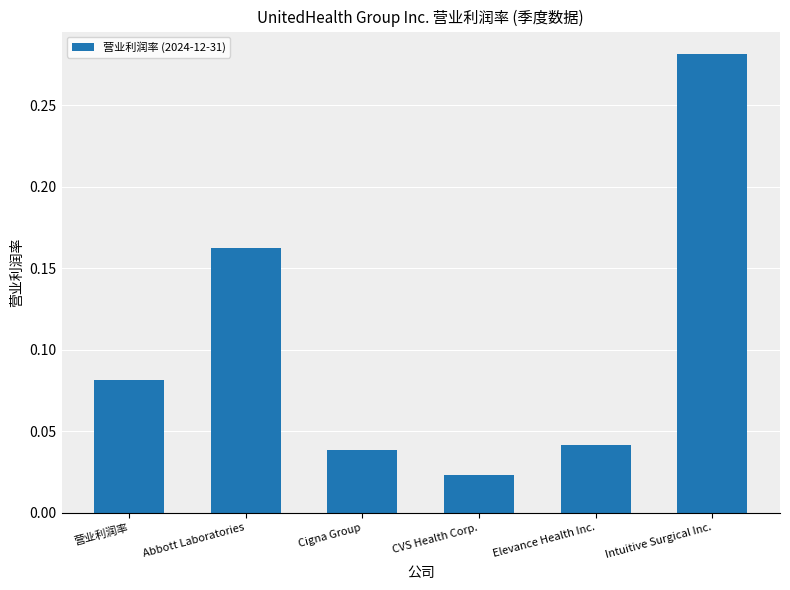

Between Elevance Health Inc. and 营业利润率, which is larger?

营业利润率